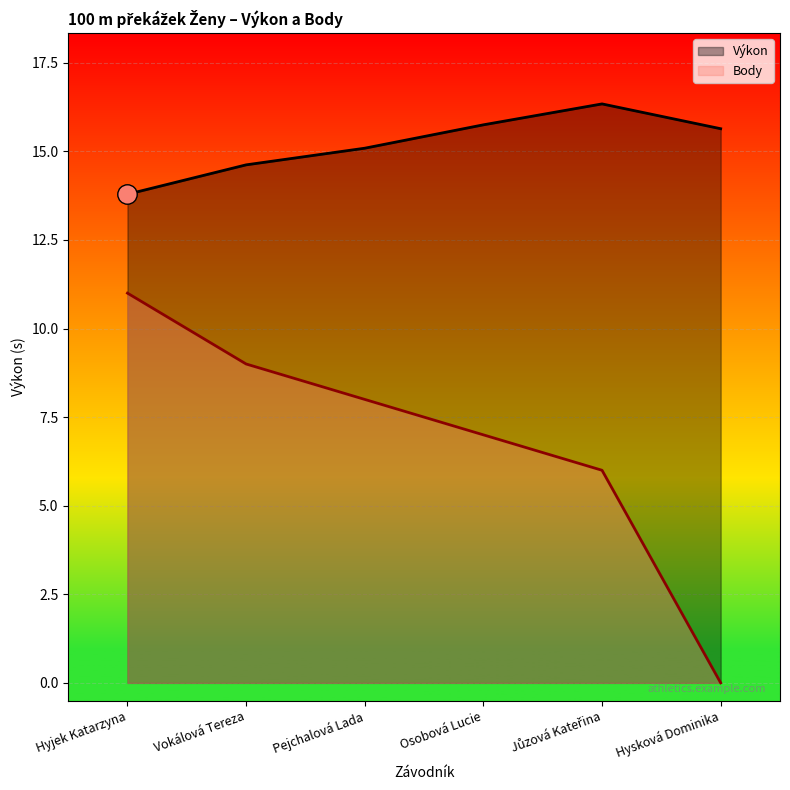

What is the value of the Body point at the 3rd from the left?

8.0